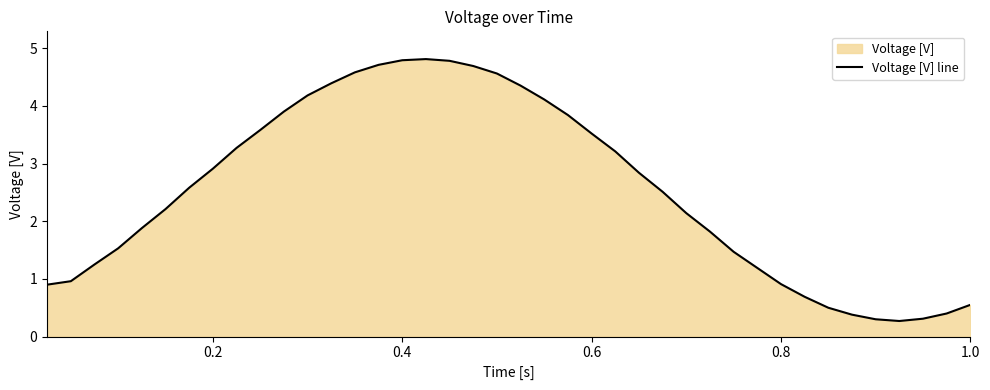

Reading right to left, extract all data points from this chart.

0.6	0.4	0.3	0.3	0.3	0.4	0.5	0.7	0.9	1.2	1.5	1.8	2.1	2.5	2.8	3.2	3.5	3.8	4.1	4.3	4.6	4.7	4.8	4.8	4.8	4.7	4.6	4.4	4.2	3.9	3.6	3.3	2.9	2.6	2.2	1.9	1.5	1.2	1.0	0.9